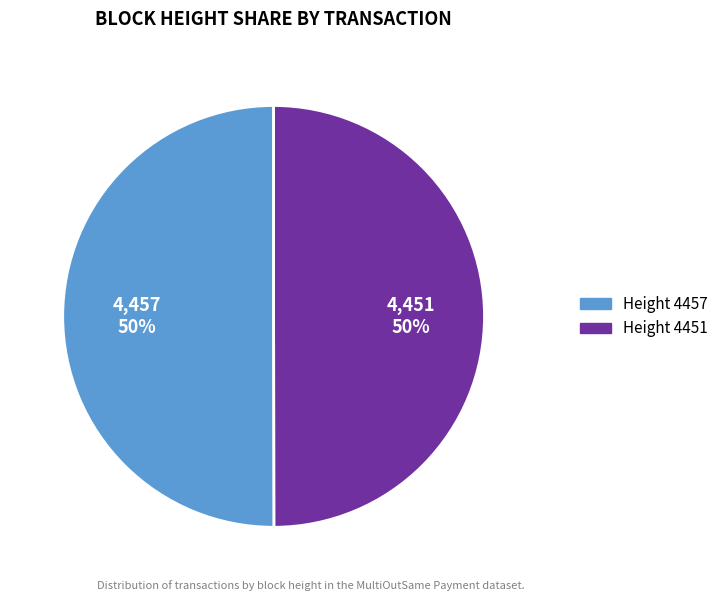

To the nearest percent, what is the average slice percentage?

50%